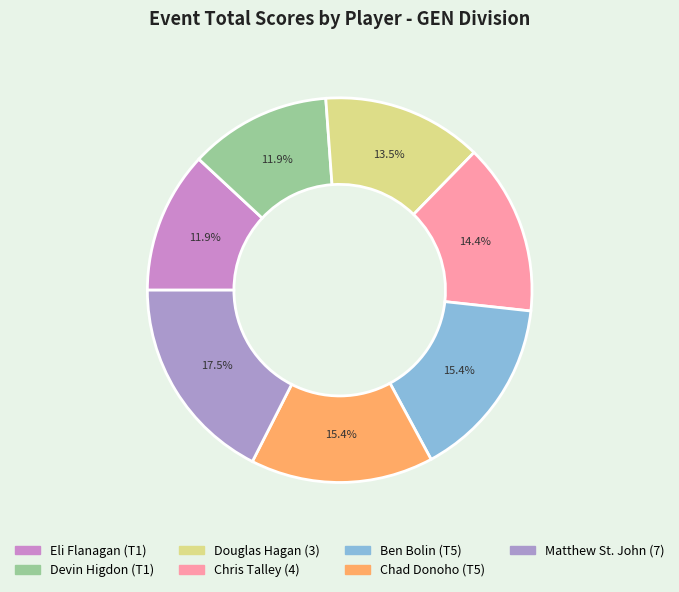

To the nearest percent, what is the difference between the largest and smallest slice percentages?

6%